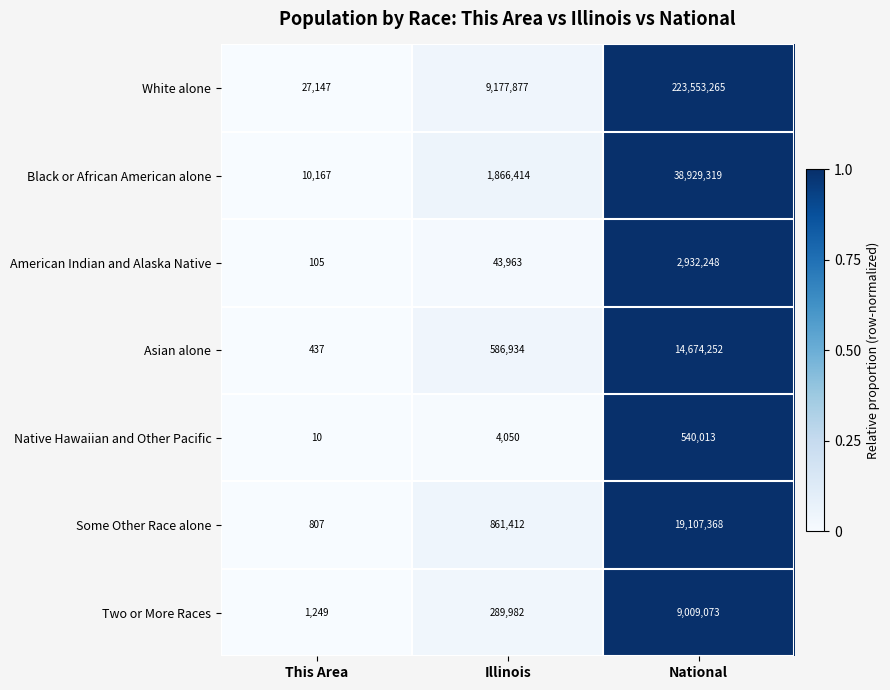

Reading left to right, list all the values displayed in this chart.

White alone: This Area=27147	Illinois=9177877	National=223553265
Black or African American alone: This Area=10167	Illinois=1866414	National=38929319
American Indian and Alaska Native: This Area=105	Illinois=43963	National=2932248
Asian alone: This Area=437	Illinois=586934	National=14674252
Native Hawaiian and Other Pacific: This Area=10	Illinois=4050	National=540013
Some Other Race alone: This Area=807	Illinois=861412	National=19107368
Two or More Races: This Area=1249	Illinois=289982	National=9009073